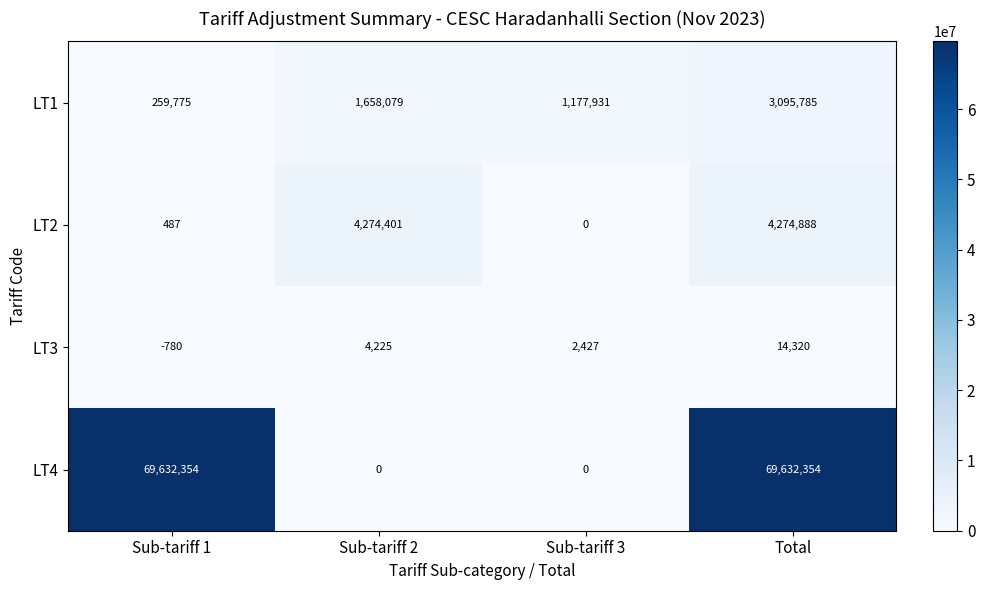

How many series are shown in this chart?

4